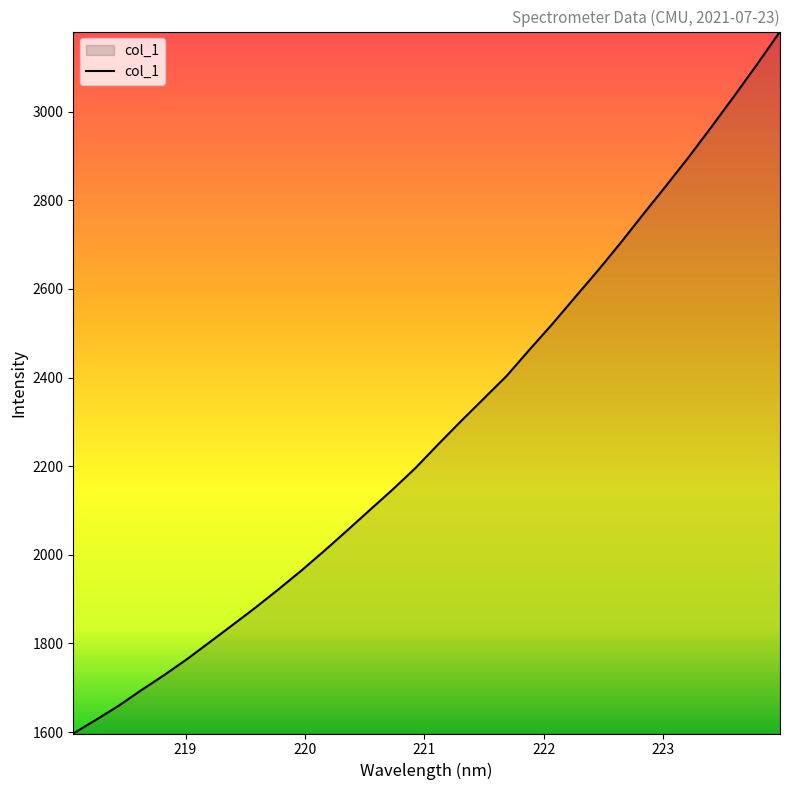

What is the smallest value displayed?

1596.8